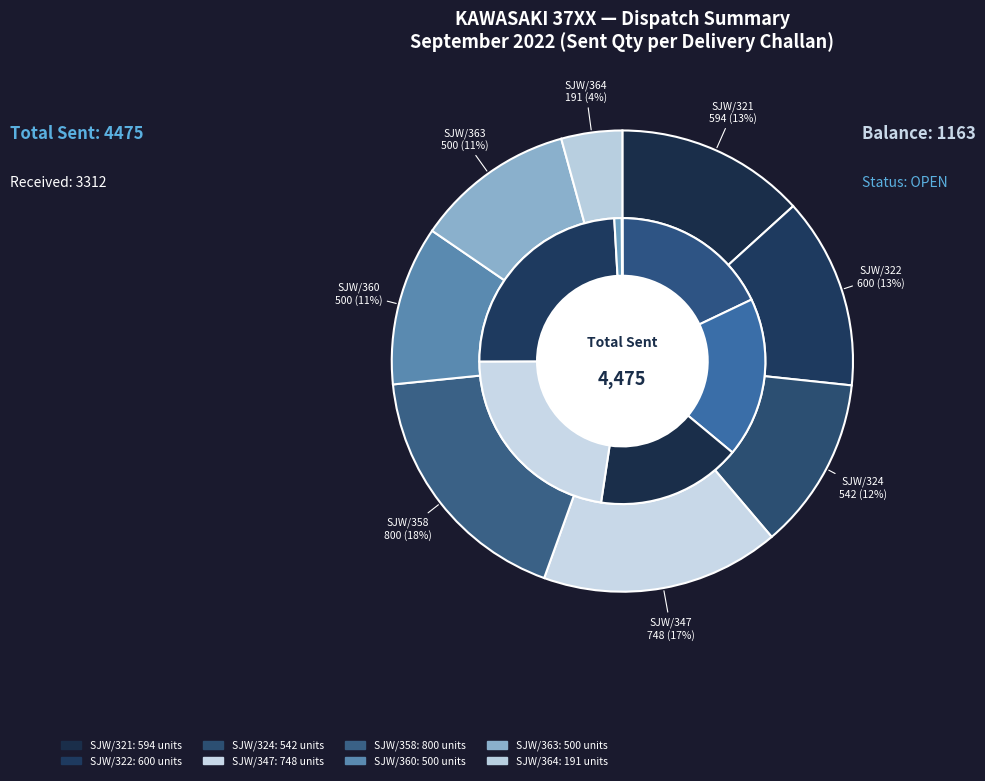

Is the sum of DC SJW/322/22-23 and DC SJW/347/22-23 greater than half?

No